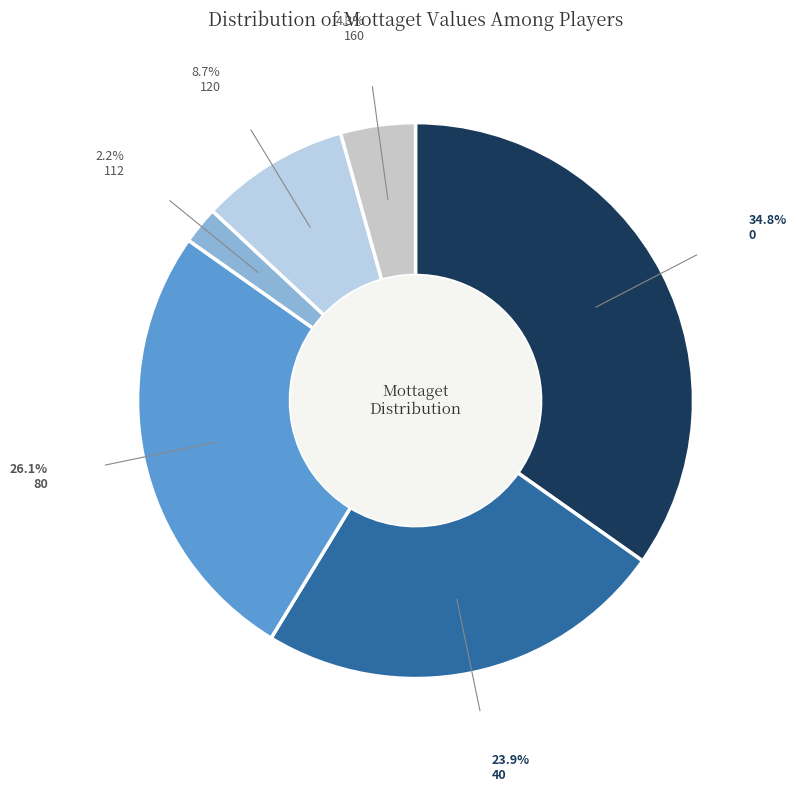

How many segments does this pie chart have?

6